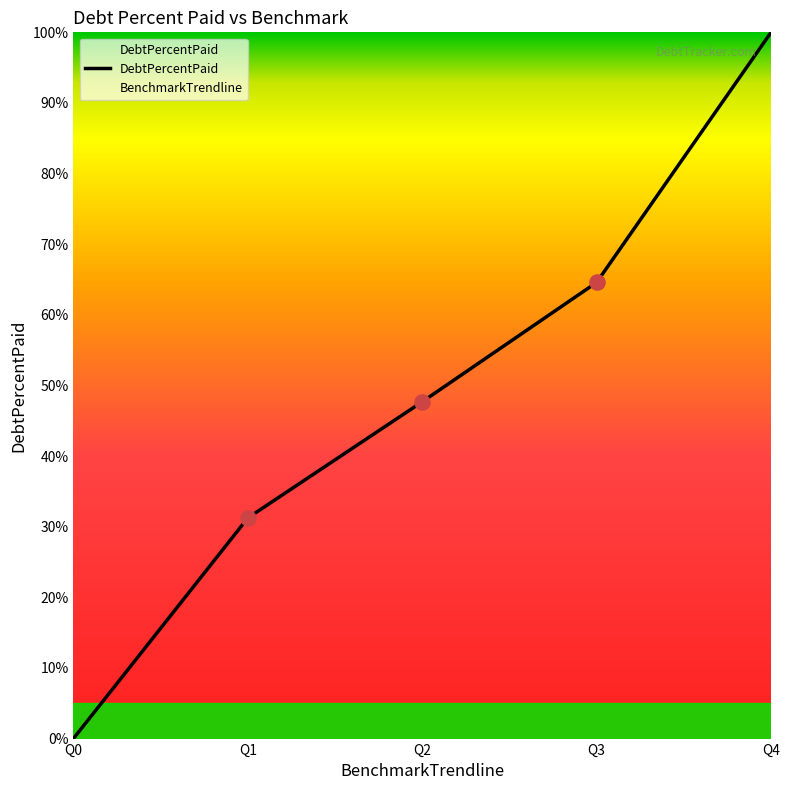

What is the change in value from Q2 to Q3?

+16.9